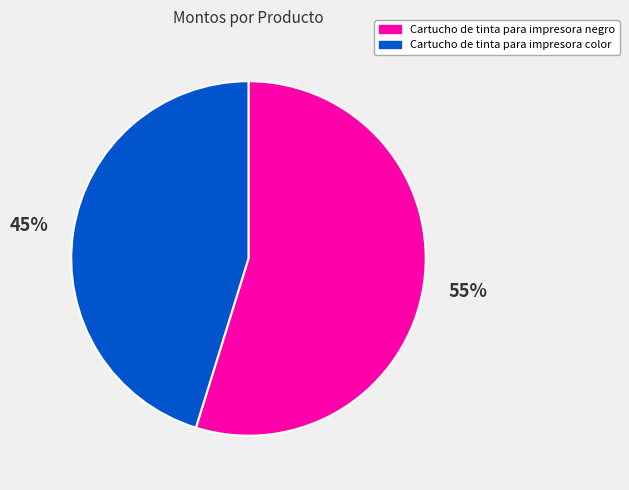

How many slices are in this pie chart?

2